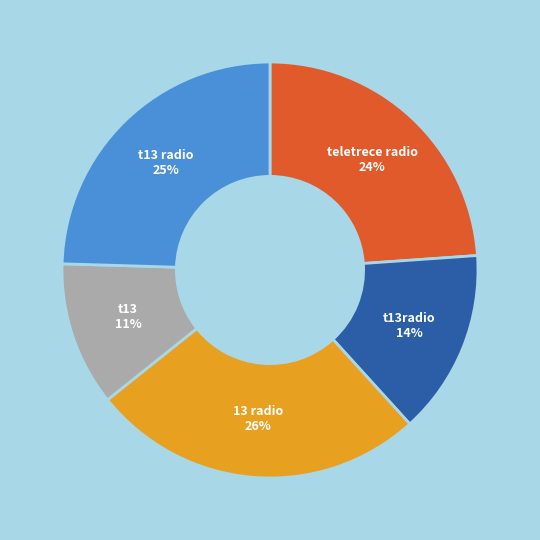

To the nearest percent, what is the average slice percentage?

20%